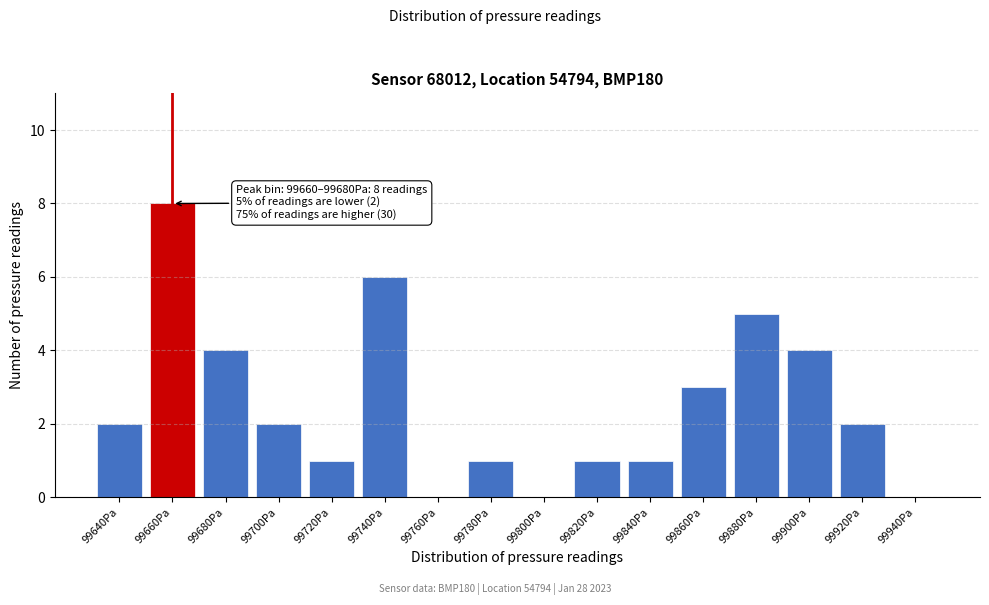

Reading left to right, list all the values displayed in this chart.

99640Pa=2	99660Pa=8	99680Pa=4	99700Pa=2	99720Pa=1	99740Pa=6	99760Pa=0	99780Pa=1	99800Pa=0	99820Pa=1	99840Pa=1	99860Pa=3	99880Pa=5	99900Pa=4	99920Pa=2	99940Pa=0